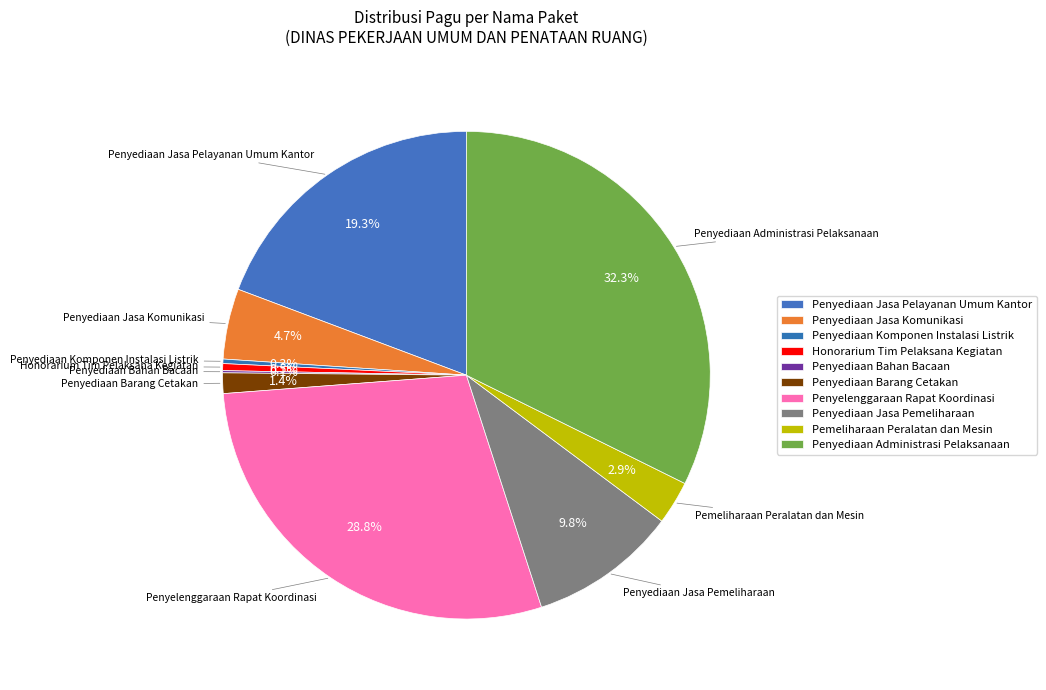

Rank the categories by value from highest to lowest.

Penyediaan Administrasi Pelaksanaan, Penyelenggaraan Rapat Koordinasi, Penyediaan Jasa Pelayanan Umum Kantor, Penyediaan Jasa Pemeliharaan, Penyediaan Jasa Komunikasi, Pemeliharaan Peralatan dan Mesin, Penyediaan Barang Cetakan, Honorarium Tim Pelaksana Kegiatan, Penyediaan Komponen Instalasi Listrik, Penyediaan Bahan Bacaan